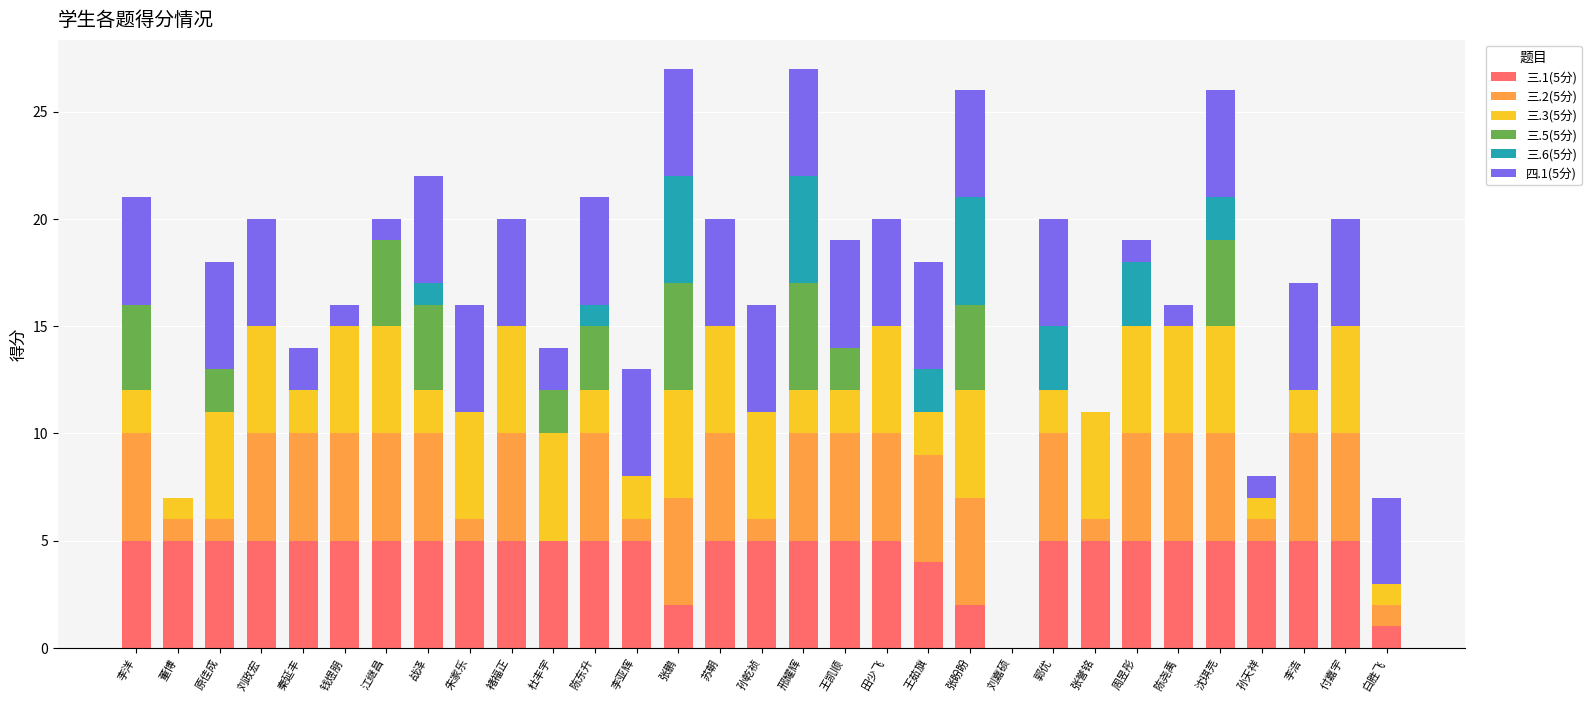

Is it true that 三.1(5分) equals 5 at 王凯顺?

True